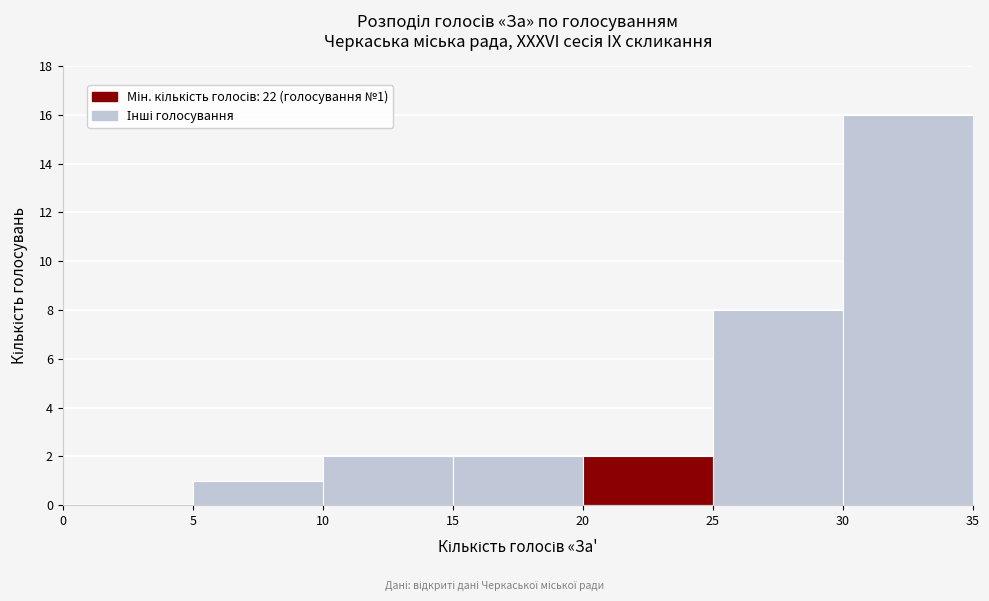

Which range on the x-axis has the tallest bar?

30 to 35